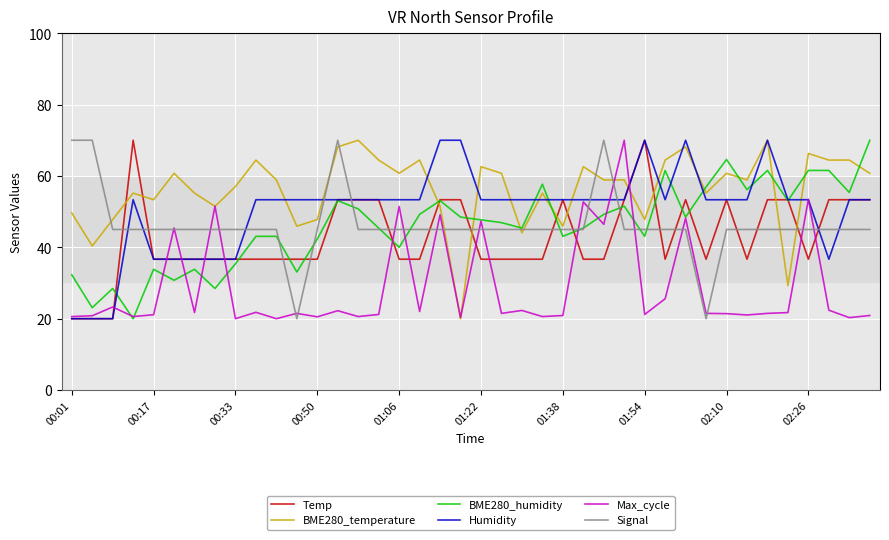

What is the greatest value displayed?

70.0